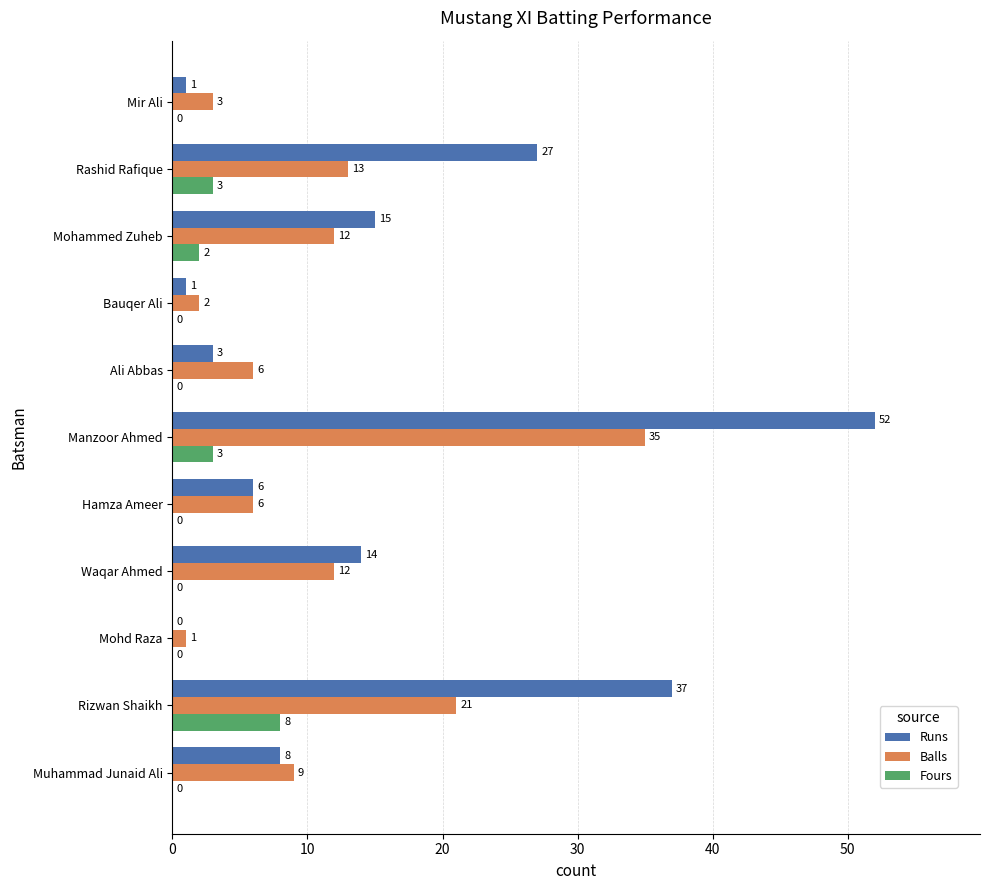

True or false: Fours has a value of 0 at Mohd Raza.

True